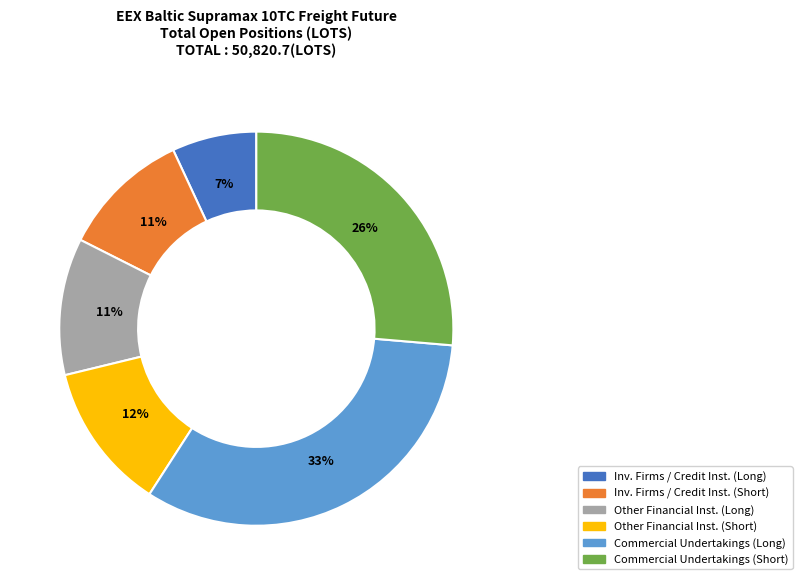

To the nearest percent, what is the difference between the largest and smallest slice percentages?

26%